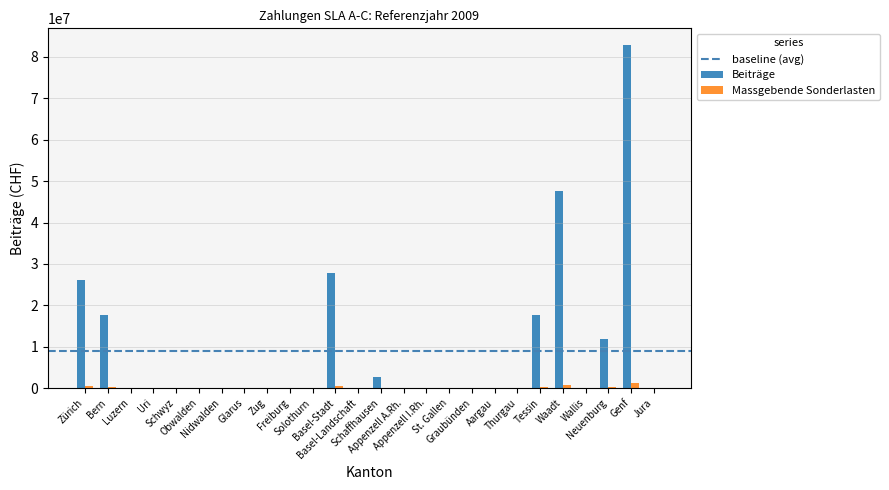

Which series changed the most between Bern and Luzern?

Beiträge